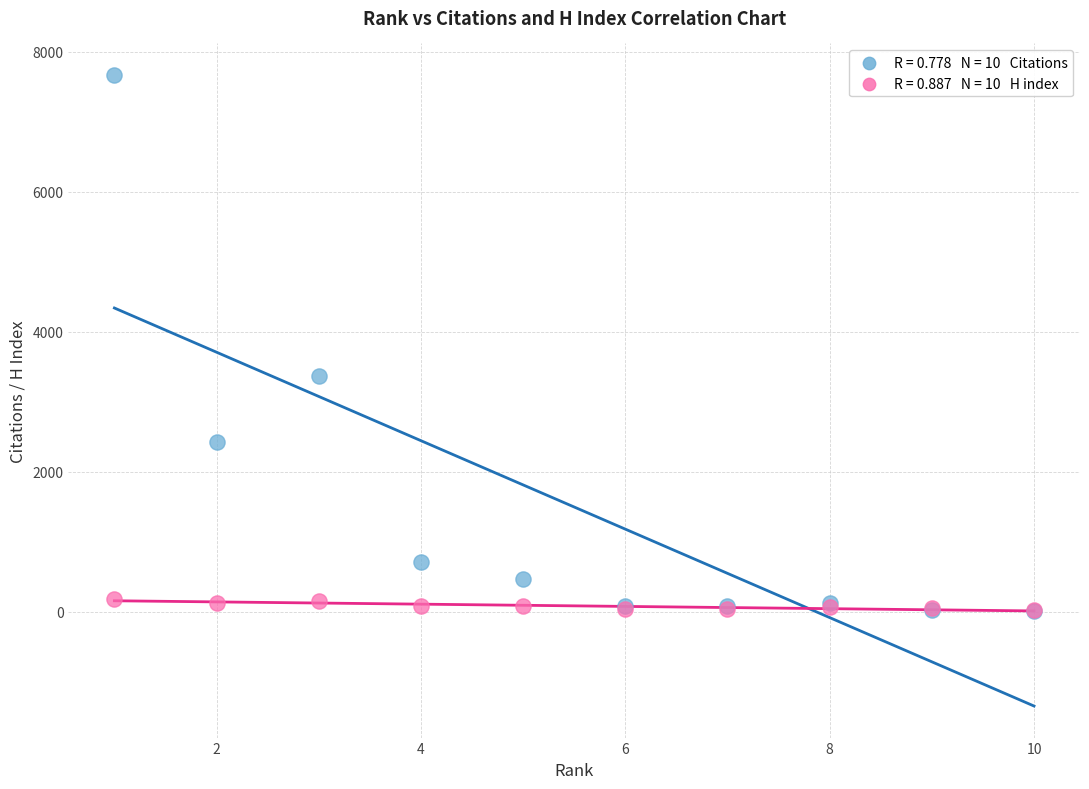

Across all series, what Y value is closest to 3838?

3374